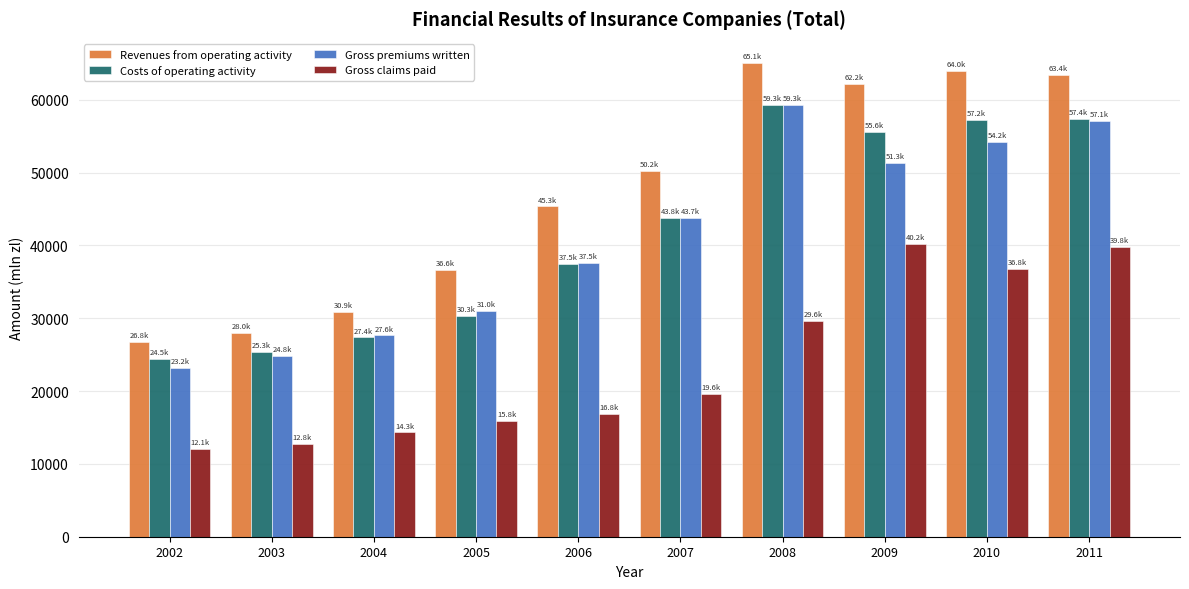

Where is Gross claims paid nearest to the value 26137?

2008